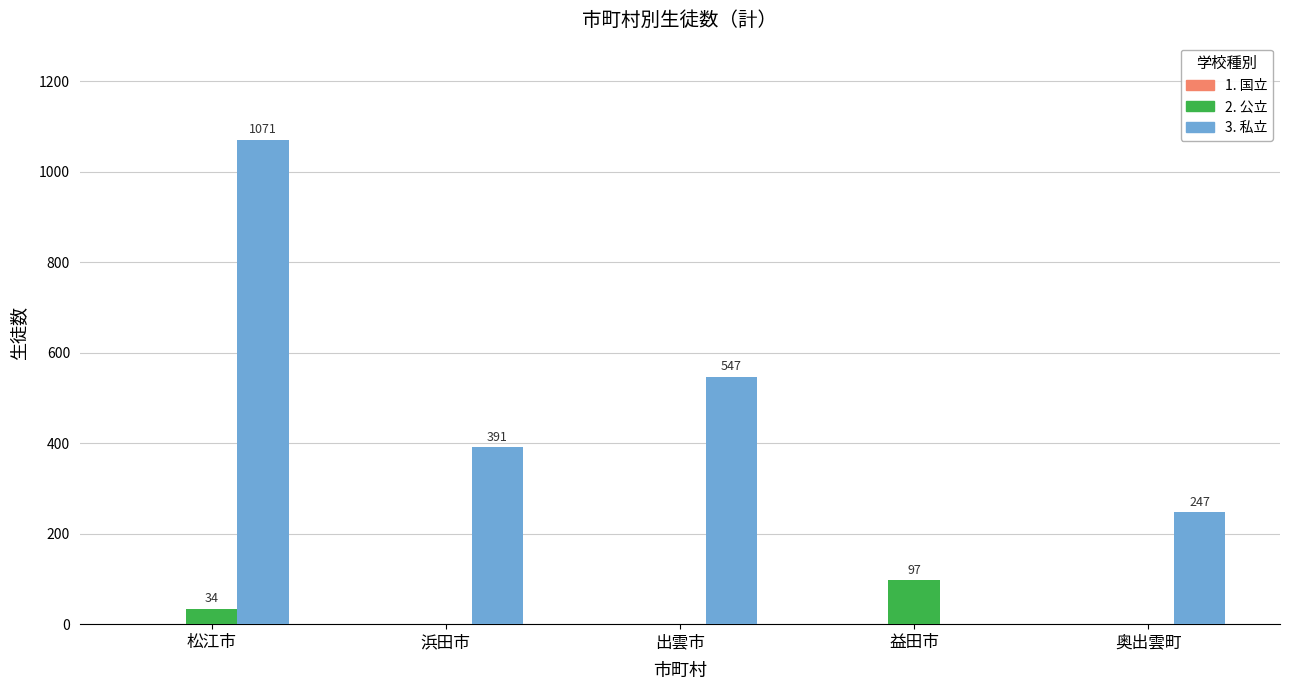

What is the total value across all series at 松江市?

1105